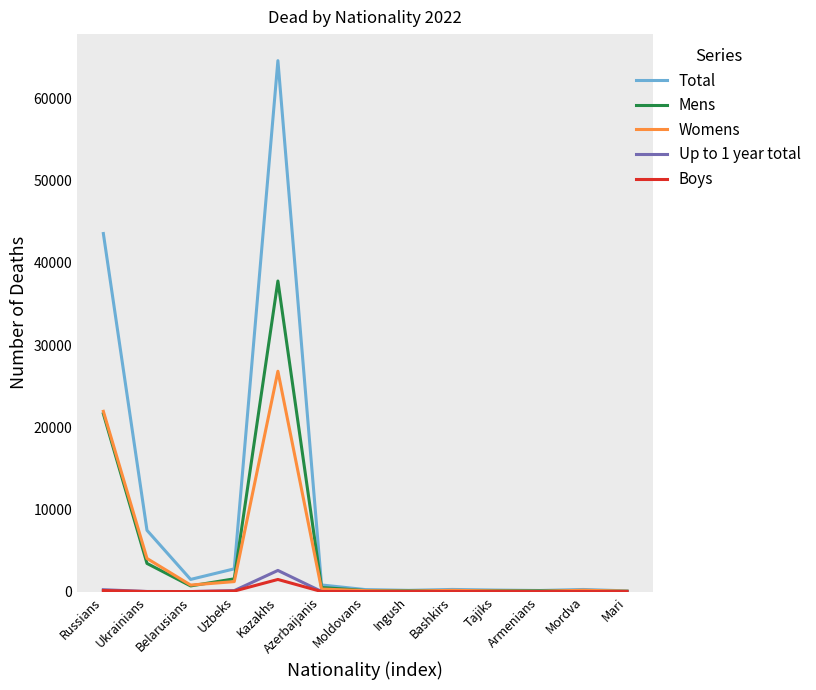

In Mens, how many points are lower than both neighbors (excluding endpoints)?

2